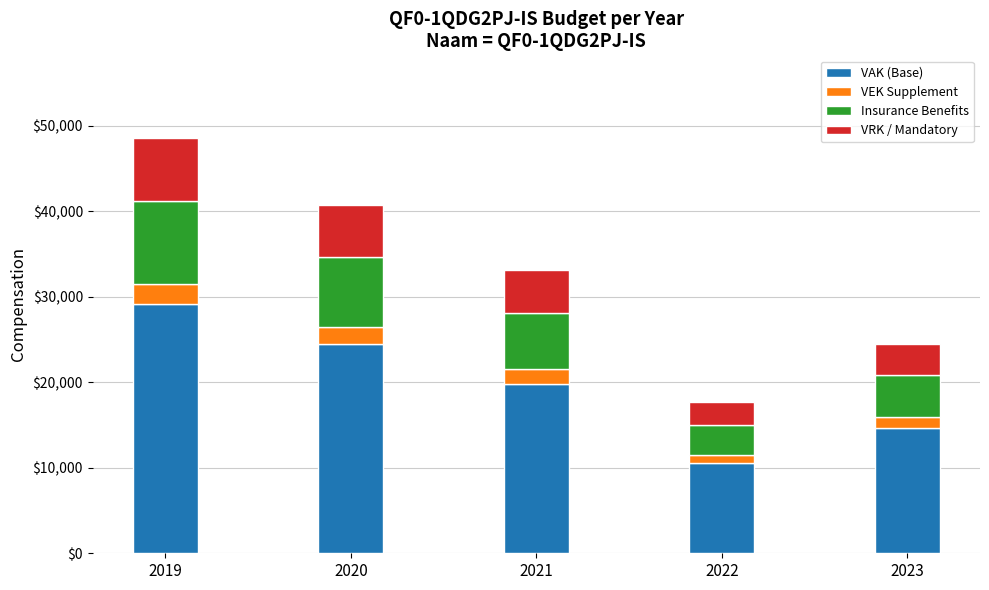

What is the total value across all series at 2020?

40741